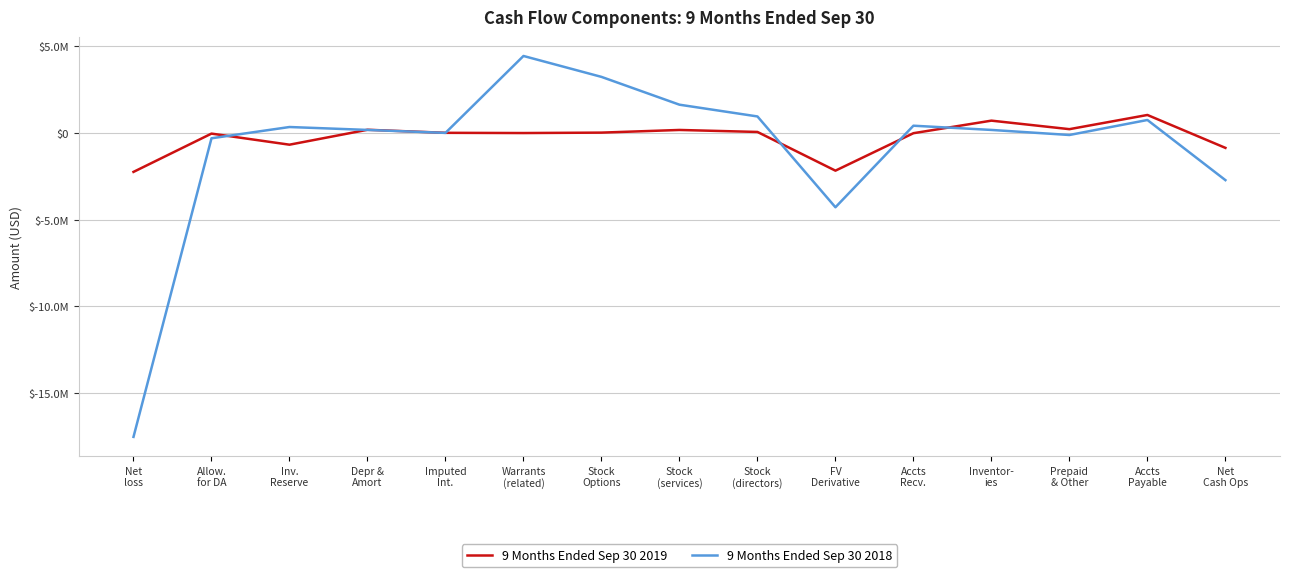

Rank the categories by 9 Months Ended Sep 30 2019 value from highest to lowest.

Accts
Payable, Inventor-
ies, Prepaid
& Other, Depr &
Amort, Stock
(services), Stock
(directors), Stock
Options, Imputed
Int., Warrants
(related), Accts
Recv., Allow.
for DA, Inv.
Reserve, Net
Cash Ops, FV
Derivative, Net
loss